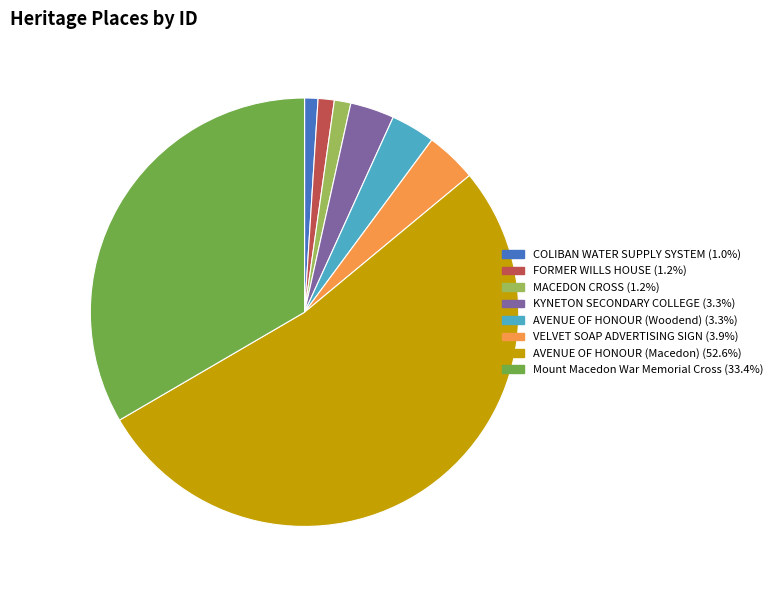

Does AVENUE OF HONOUR (Macedon) account for over 50% of the chart?

Yes